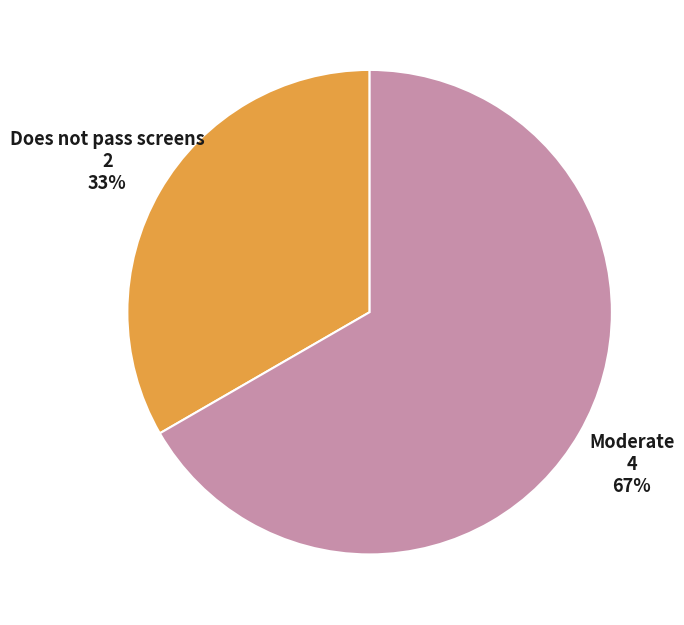

Is it true that Moderate is 74% of the pie?

False